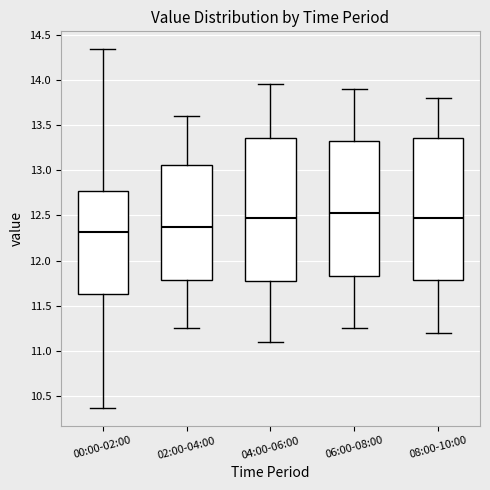

Where does the upper whisker of the box for 04:00-06:00 end on the y-axis? The values are not printed on the chart, so give them approximately, as read against the axis.

13.95